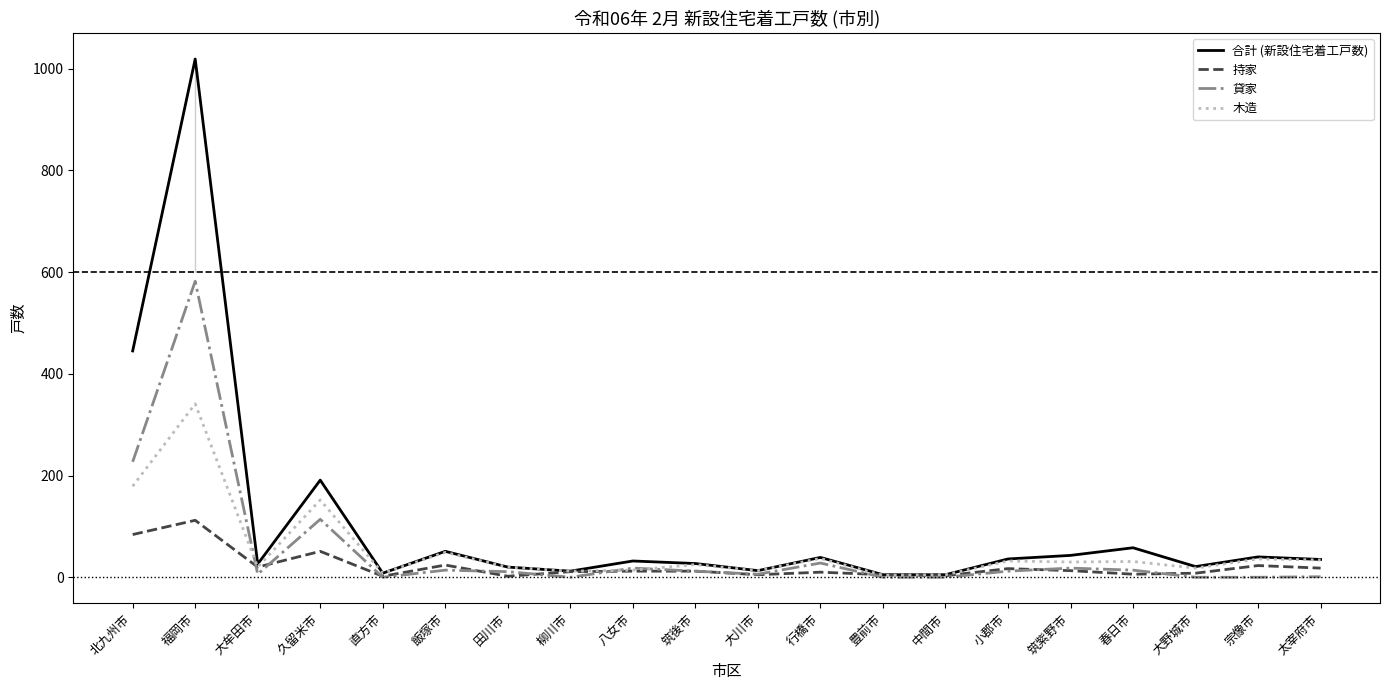

List the series in order of their peak value, lowest first.

持家, 木造, 貸家, 合計 (新設住宅着工戸数)